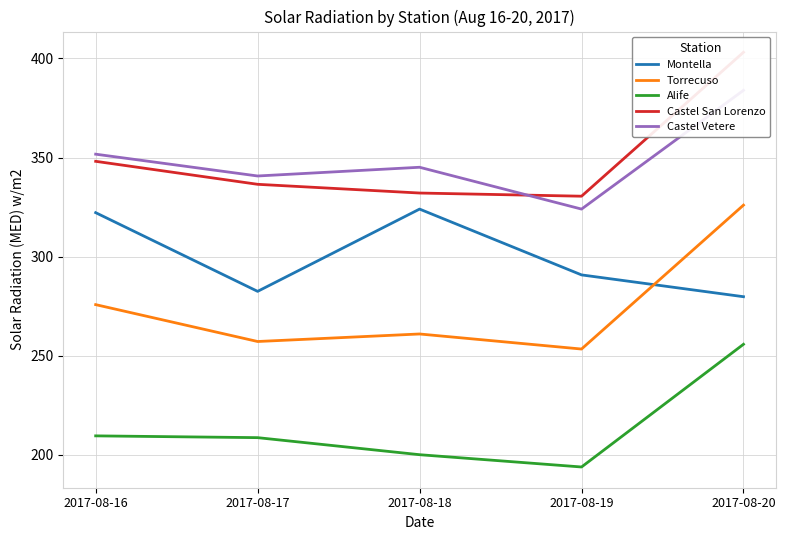

Is the value of Castel Vetere at 2017-08-17 greater than the value of Castel San Lorenzo at 2017-08-20?

No